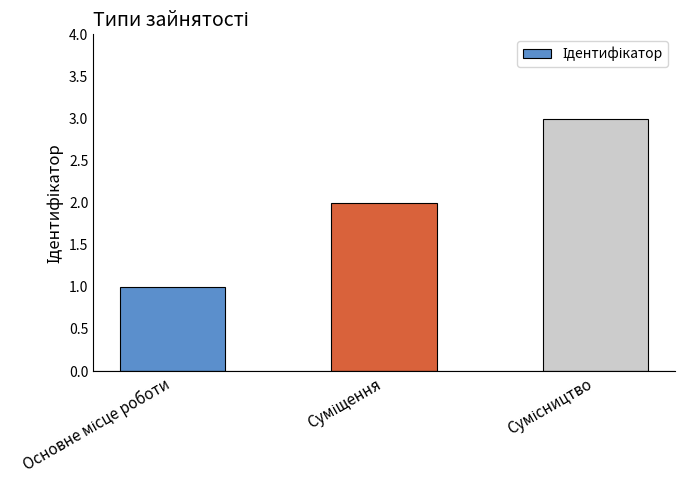

What is the sum of all values?

6